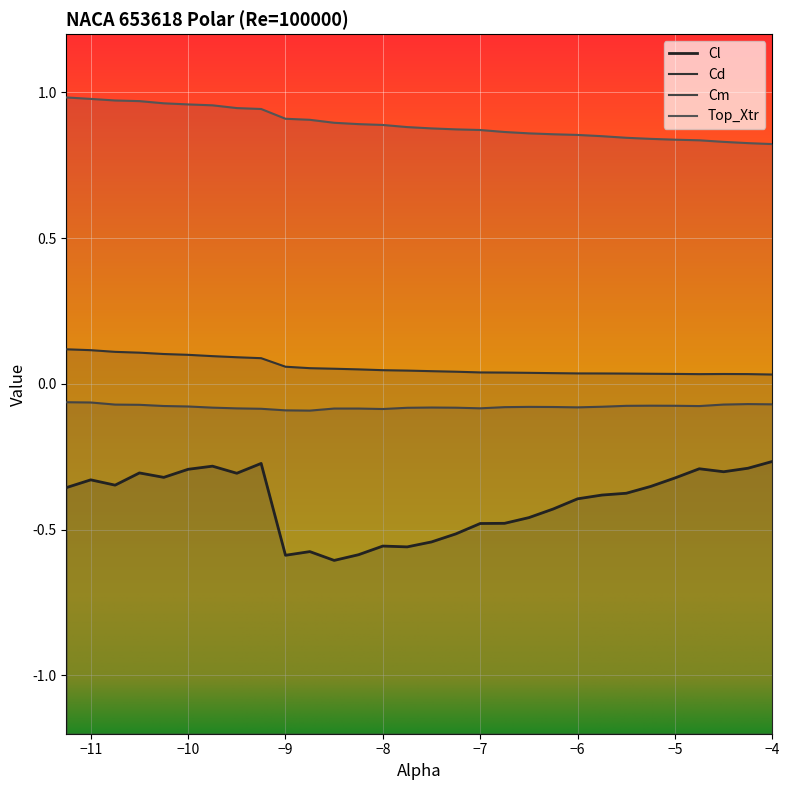

How many lines are shown in the chart?

4